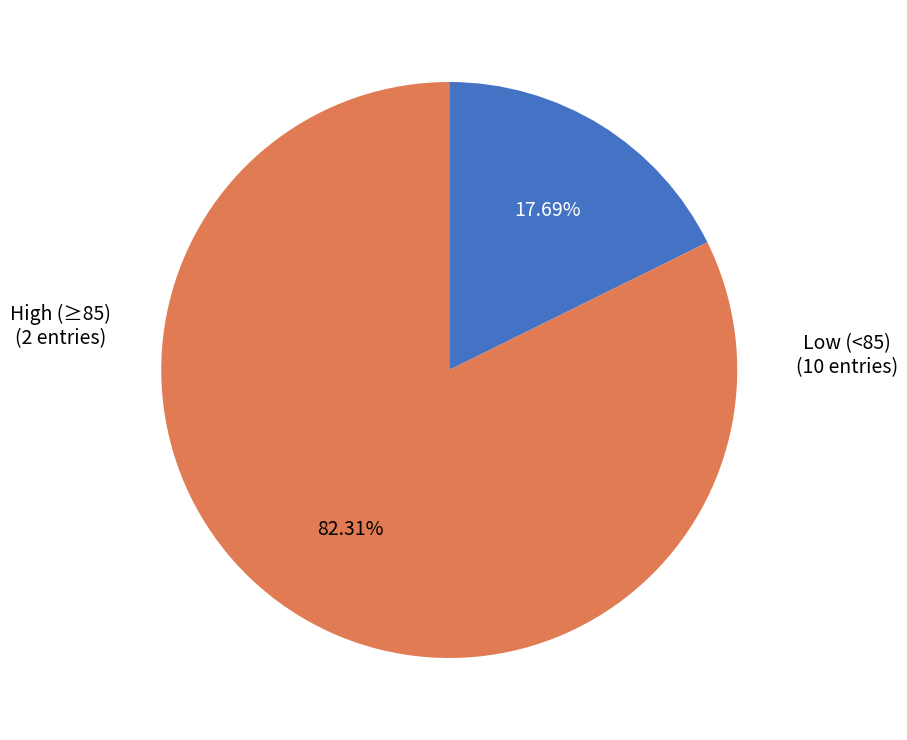

To the nearest percent, what is the difference between the largest and smallest slice percentages?

65%